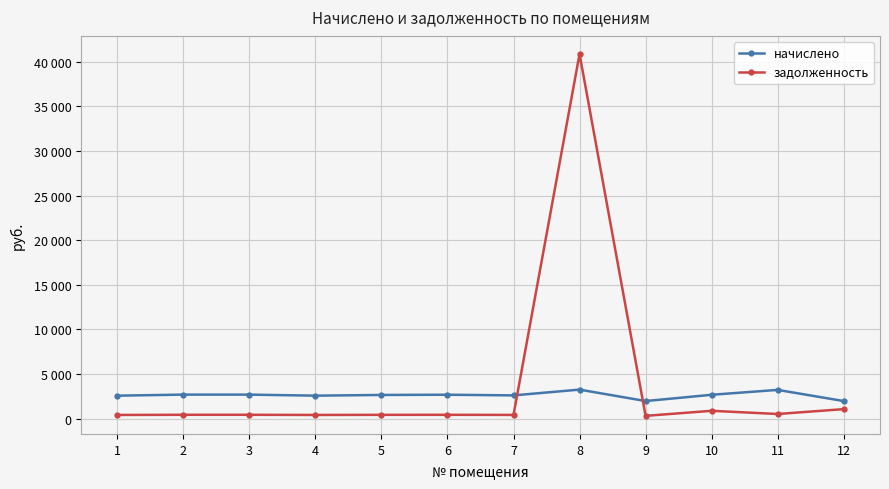

In начислено, how many points are higher than both neighbors (excluding endpoints)?

3